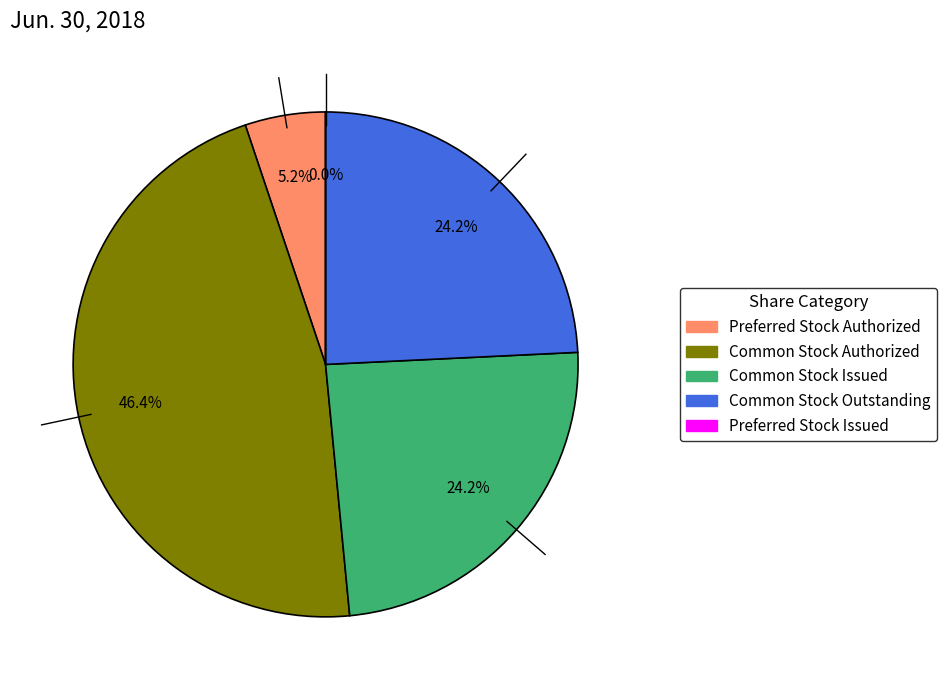

Rank the categories by value from lowest to highest.

Preferred stock issued (in shares), Preferred stock authorized (in shares), Common stock issued (in shares), Common stock outstanding (in shares), Common stock authorized (in shares)